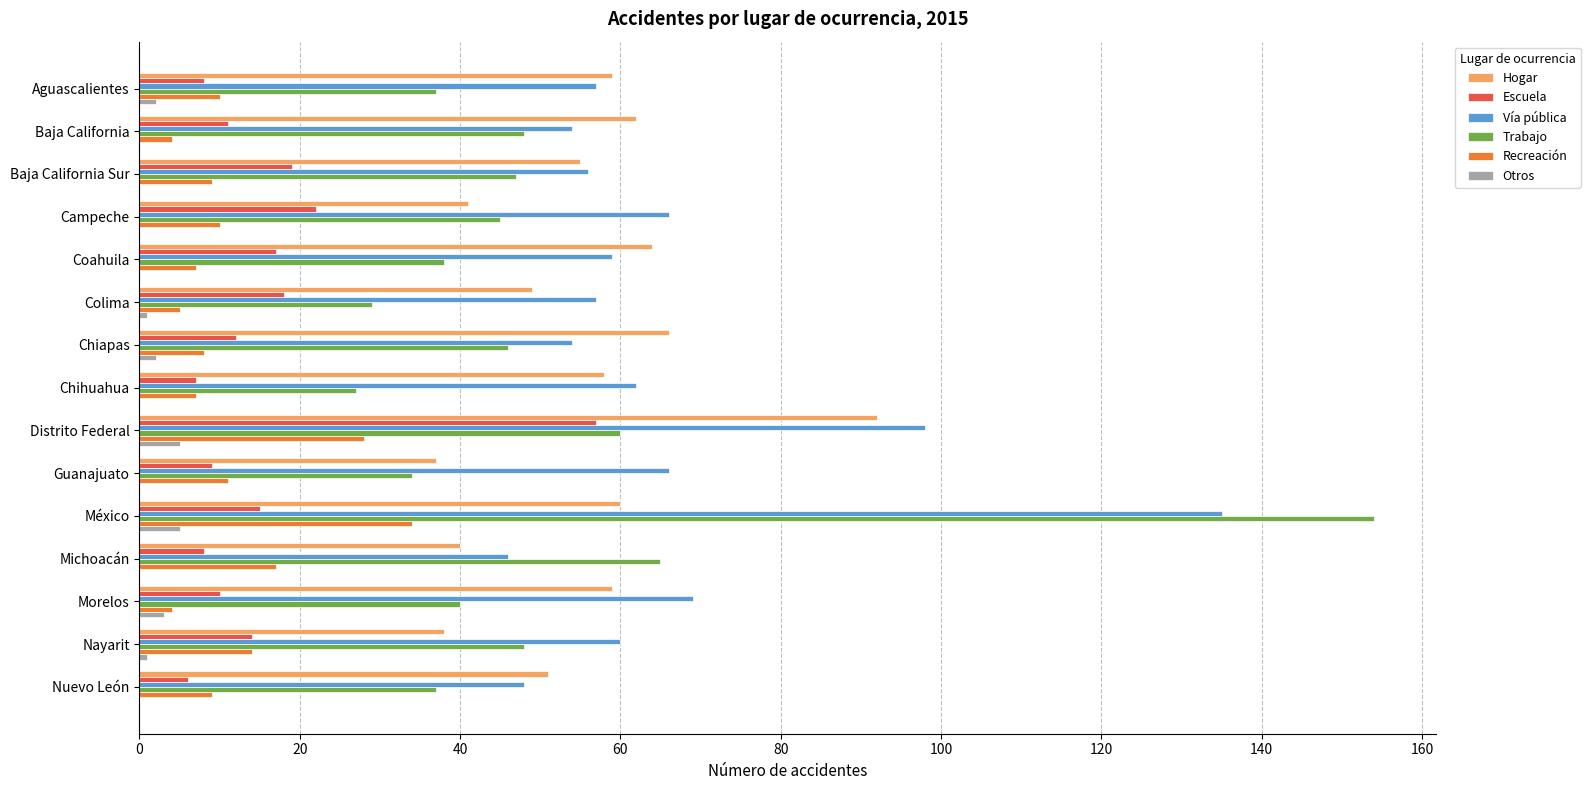

Which series has the widest spread of values?

Trabajo